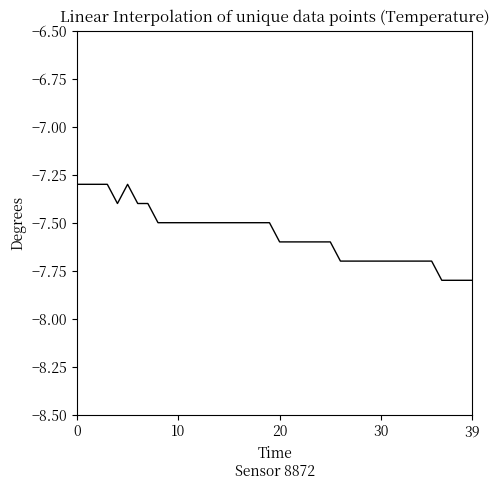

Reading left to right, list all the values displayed in this chart.

-7.3	-7.3	-7.3	-7.3	-7.4	-7.3	-7.4	-7.4	-7.5	-7.5	-7.5	-7.5	-7.5	-7.5	-7.5	-7.5	-7.5	-7.5	-7.5	-7.5	-7.6	-7.6	-7.6	-7.6	-7.6	-7.6	-7.7	-7.7	-7.7	-7.7	-7.7	-7.7	-7.7	-7.7	-7.7	-7.7	-7.8	-7.8	-7.8	-7.8